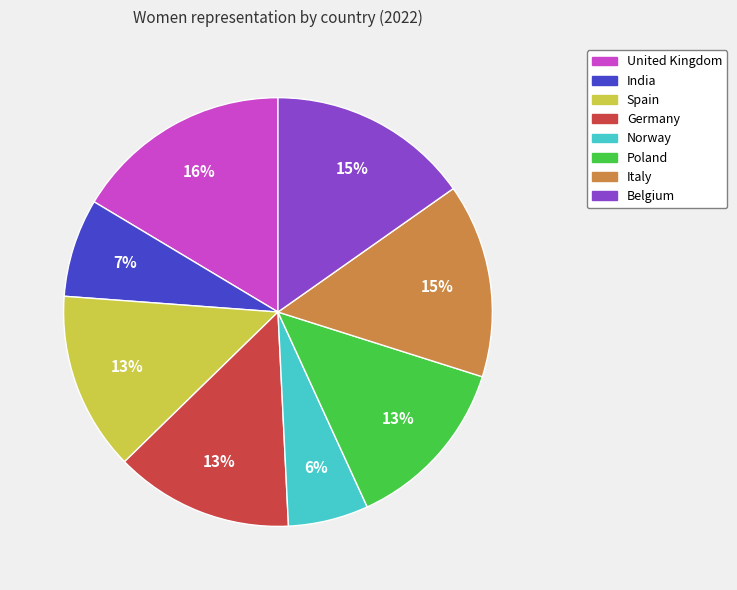

Which slice is the smallest?

Norway